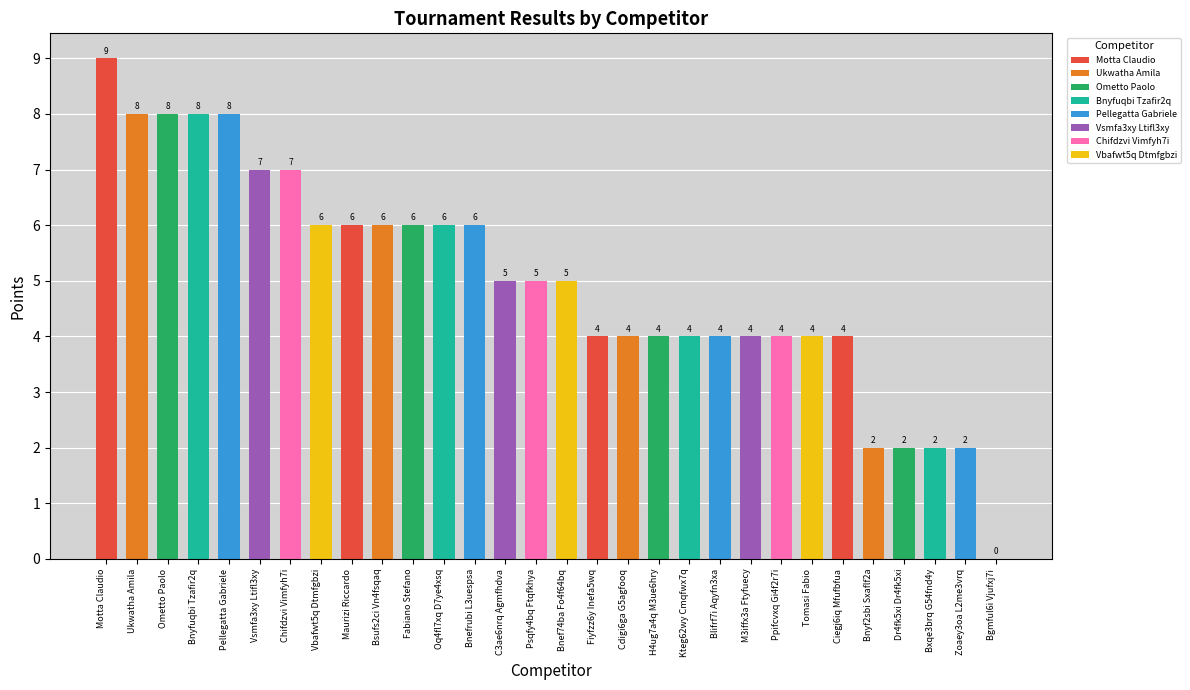

The chart shows a value of 5 at Bnef74ba Fo4f64bq. True or false?

True